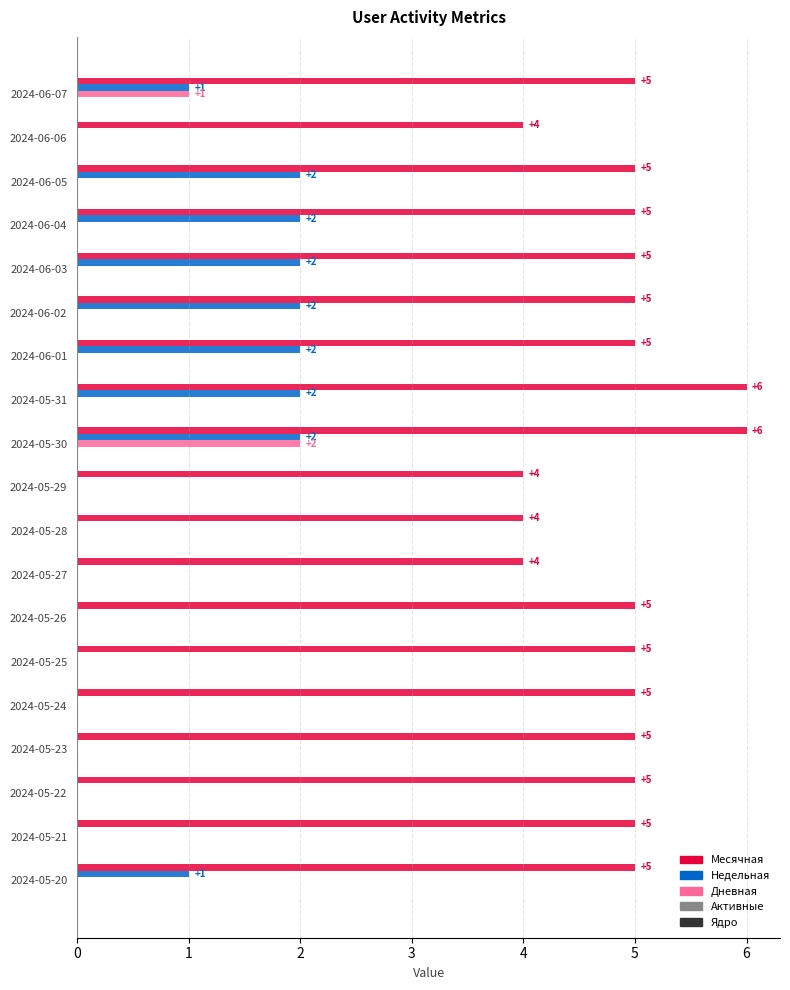

Which series changed the most between 2024-06-03 and 2024-05-25?

Недельная